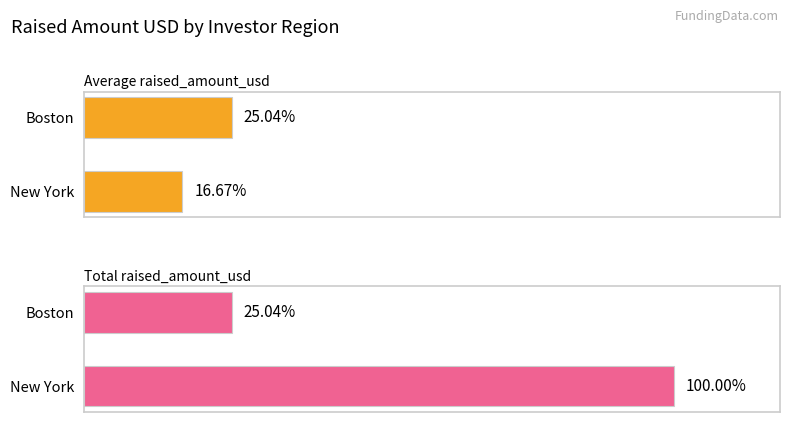

How many bars are there in each group?

2